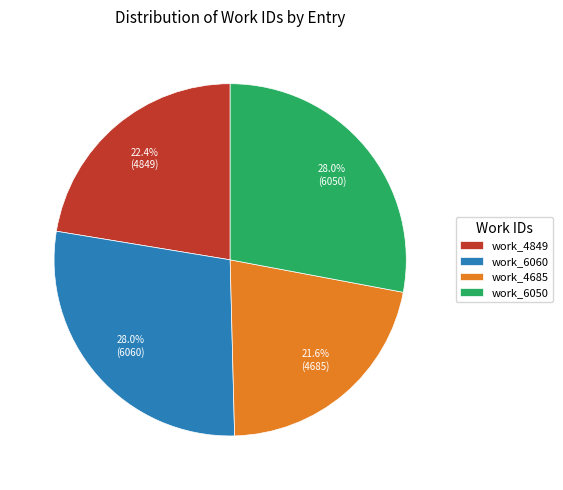

The work_6060 slice represents 28% of the pie. True or false?

True